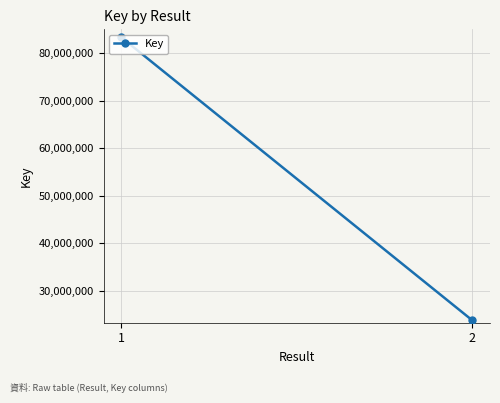

Rank the categories by value from highest to lowest.

1, 2